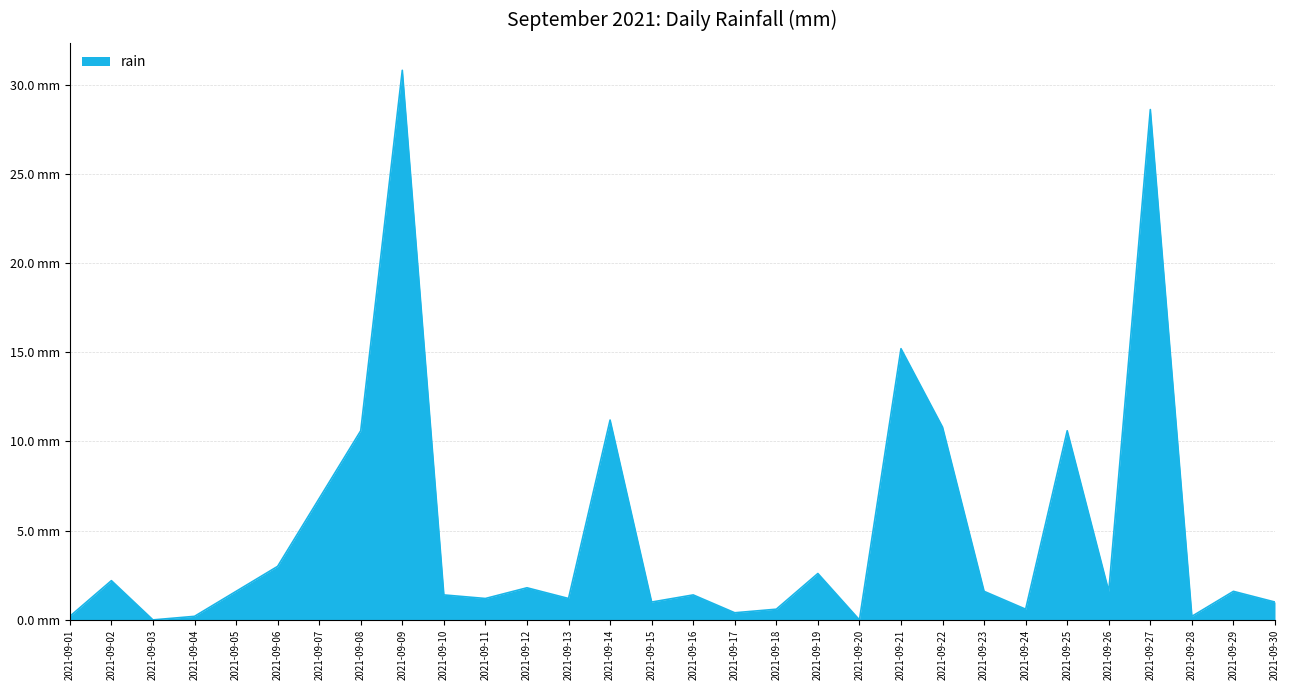

Rank the categories by value from highest to lowest.

2021-09-09, 2021-09-27, 2021-09-21, 2021-09-14, 2021-09-22, 2021-09-08, 2021-09-25, 2021-09-07, 2021-09-06, 2021-09-19, 2021-09-02, 2021-09-12, 2021-09-05, 2021-09-23, 2021-09-26, 2021-09-29, 2021-09-10, 2021-09-16, 2021-09-11, 2021-09-13, 2021-09-15, 2021-09-30, 2021-09-18, 2021-09-24, 2021-09-17, 2021-09-01, 2021-09-04, 2021-09-28, 2021-09-03, 2021-09-20